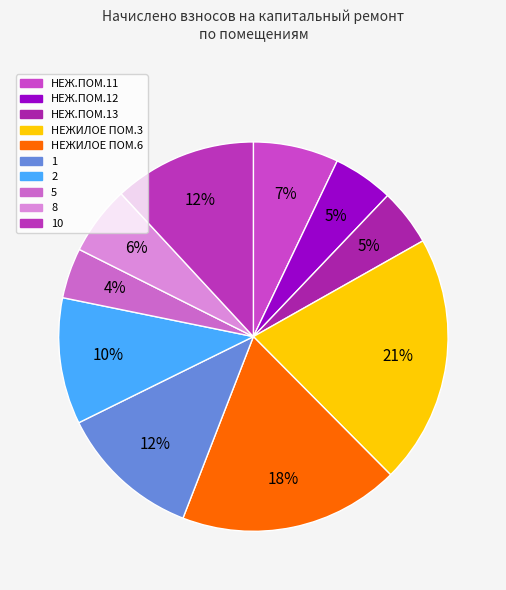

Which category has the biggest portion of the pie?

НЕЖИЛОЕ ПОМ.3